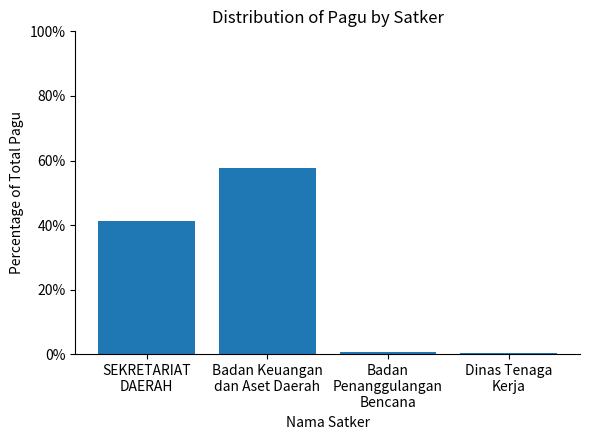

Is it true that the value at SEKRETARIAT
DAERAH is 41.1?

True